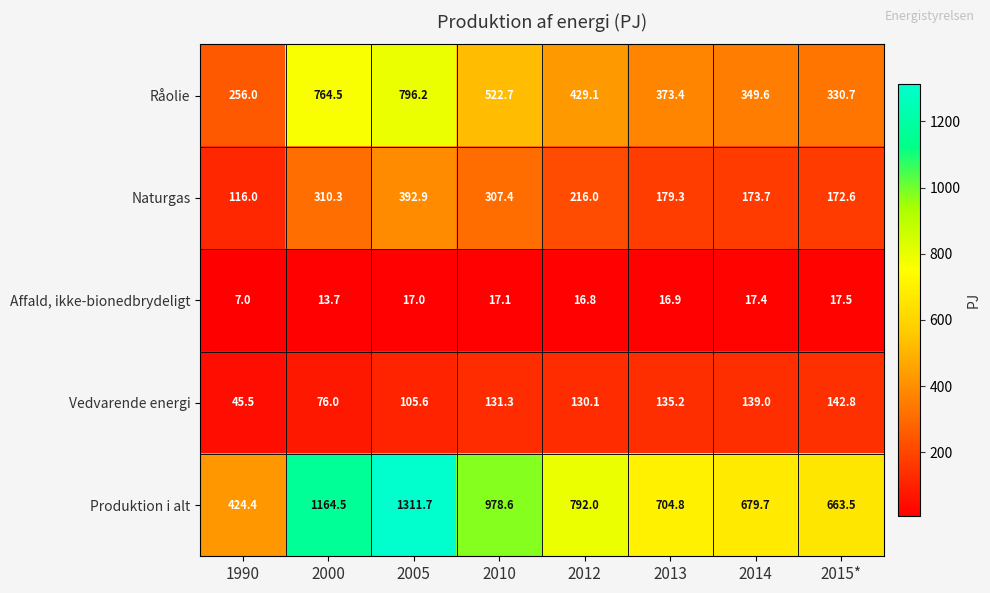

Rank the series by their maximum value, from lowest to highest.

Affald, ikke-bionedbrydeligt, Vedvarende energi, Naturgas, Råolie, Produktion i alt